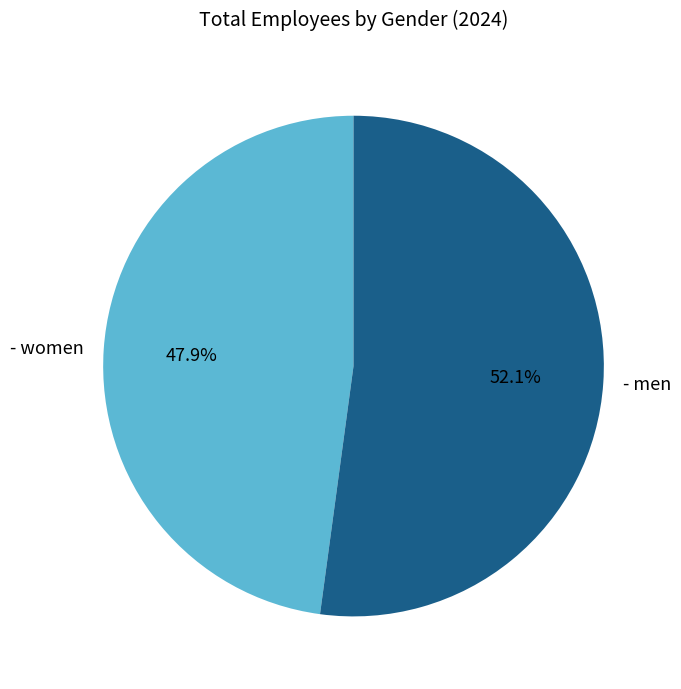

What is the ratio of the value at - women to the value at - men?

0.9